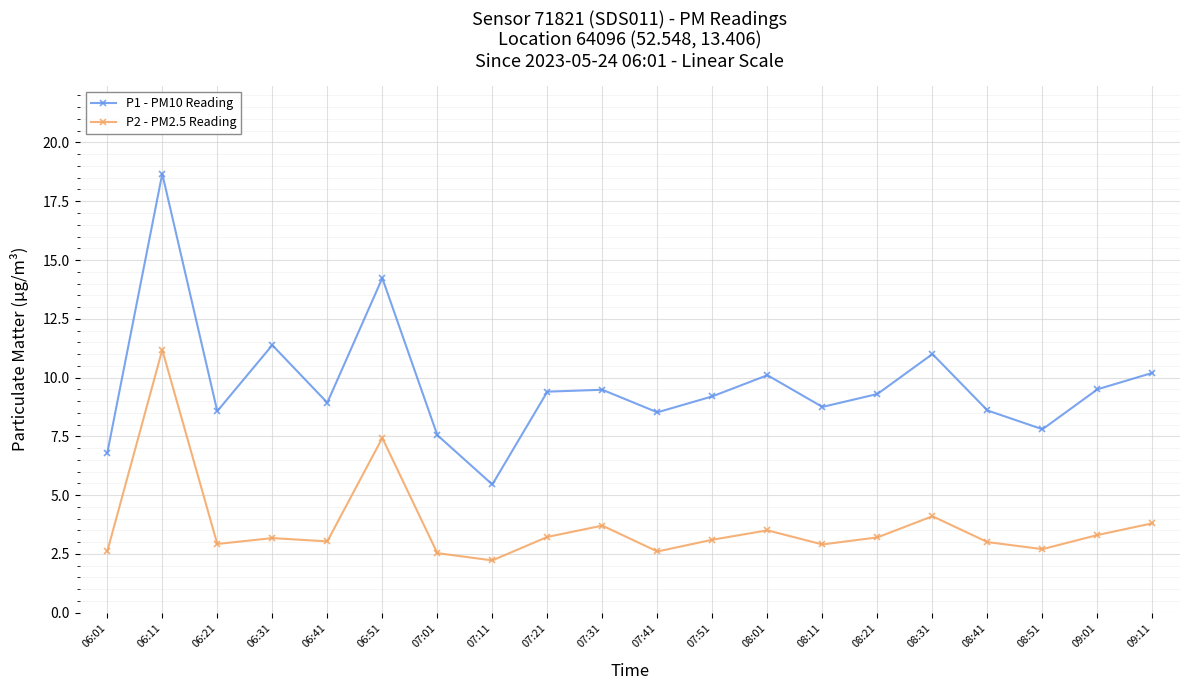

In P1 - PM10 Reading, how many points are lower than both neighbors (excluding endpoints)?

6